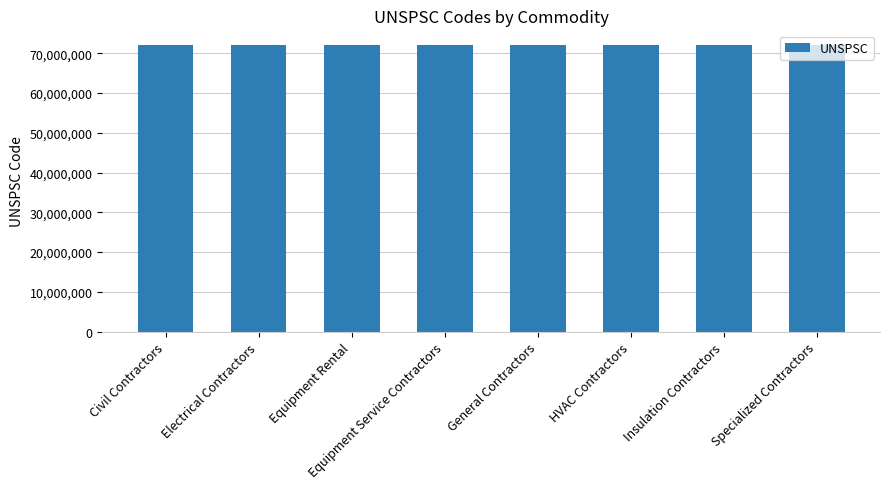

What is the smallest value displayed?

72110000